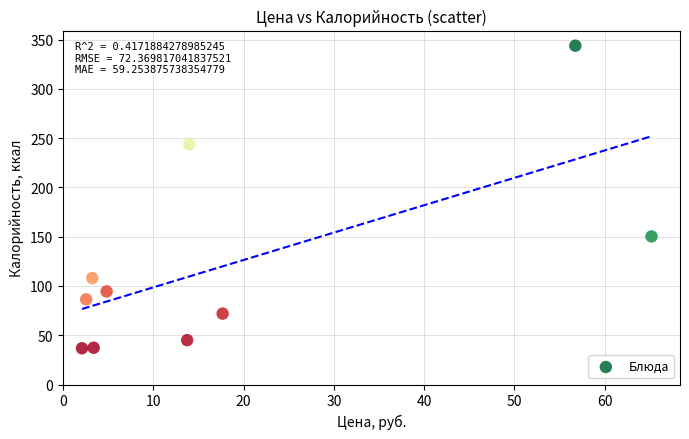

What Y value in the scatter plot is closest to 190?

150.3